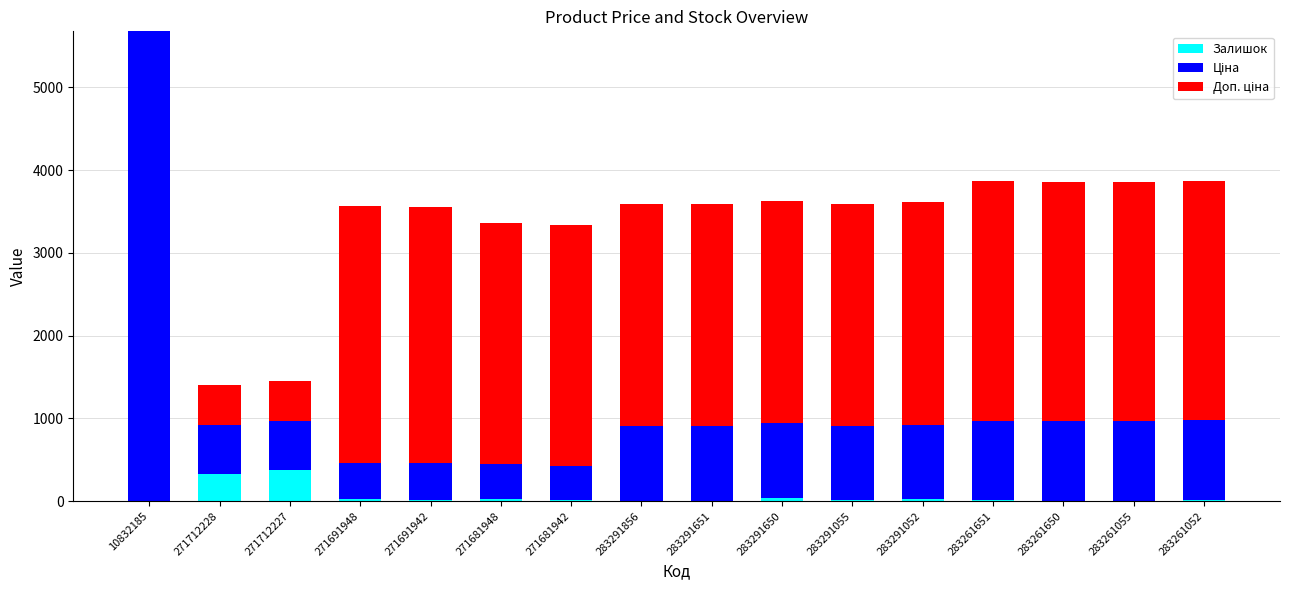

At which category is the sum across all series the highest?

10832185